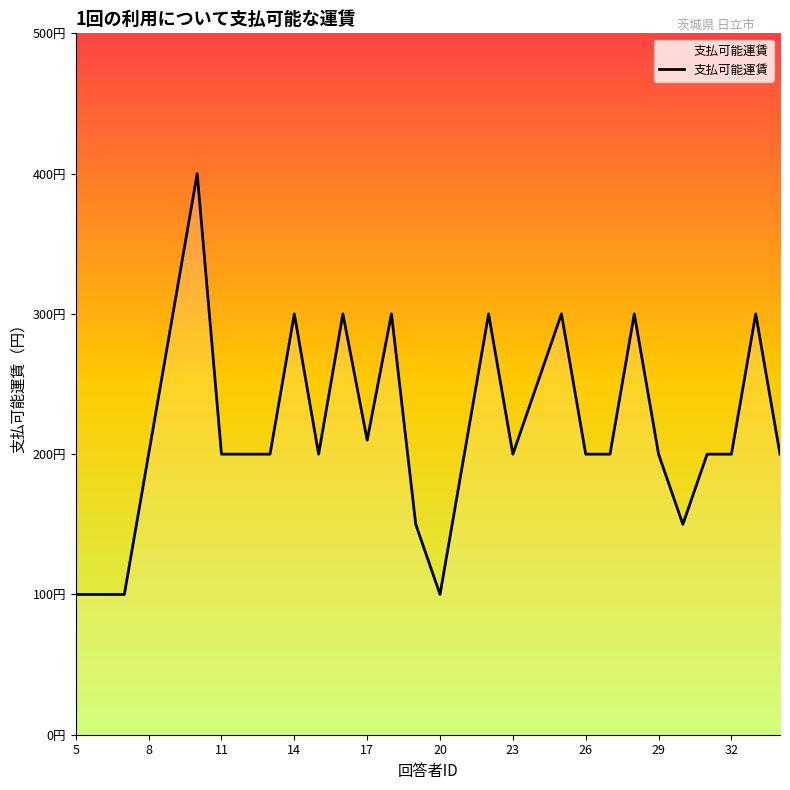

At which category does the chart reach its peak across all series?

10